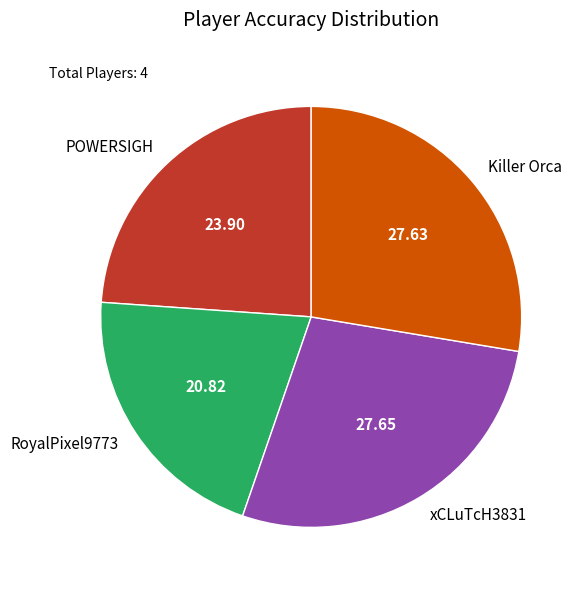

Which has a higher value, POWERSIGH or xCLuTcH3831?

xCLuTcH3831